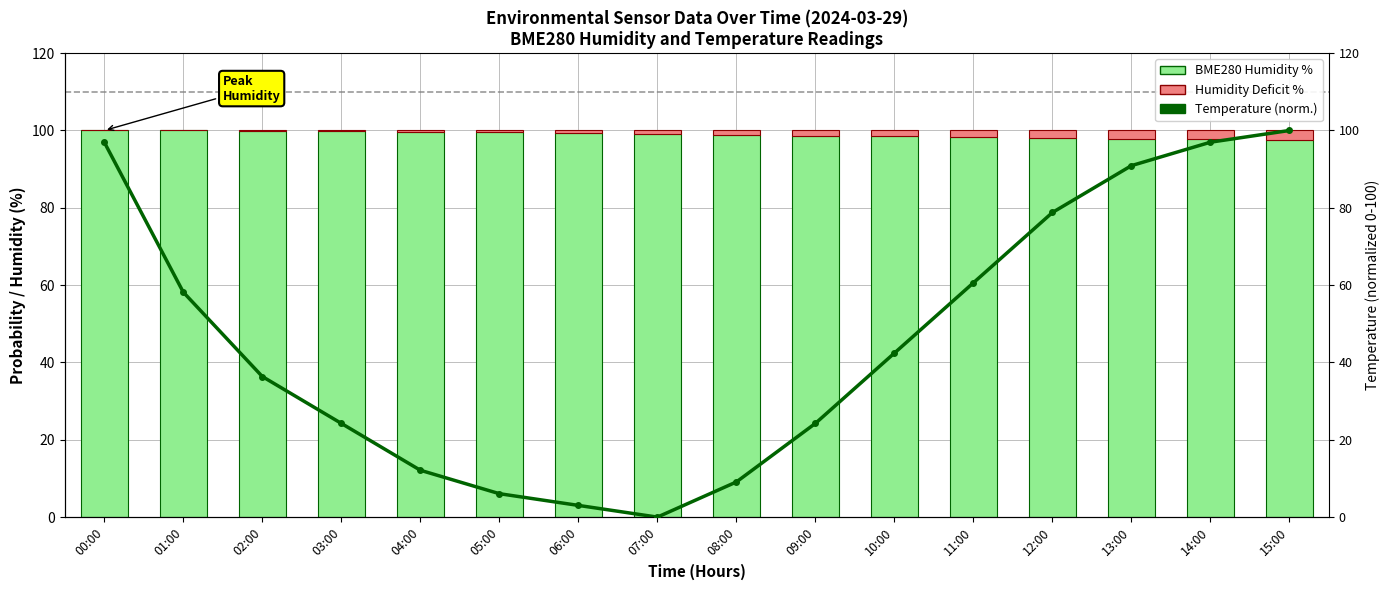

List the series in order of their peak value, highest first.

BME280 Humidity %, Temperature (normalized), Humidity Deficit %